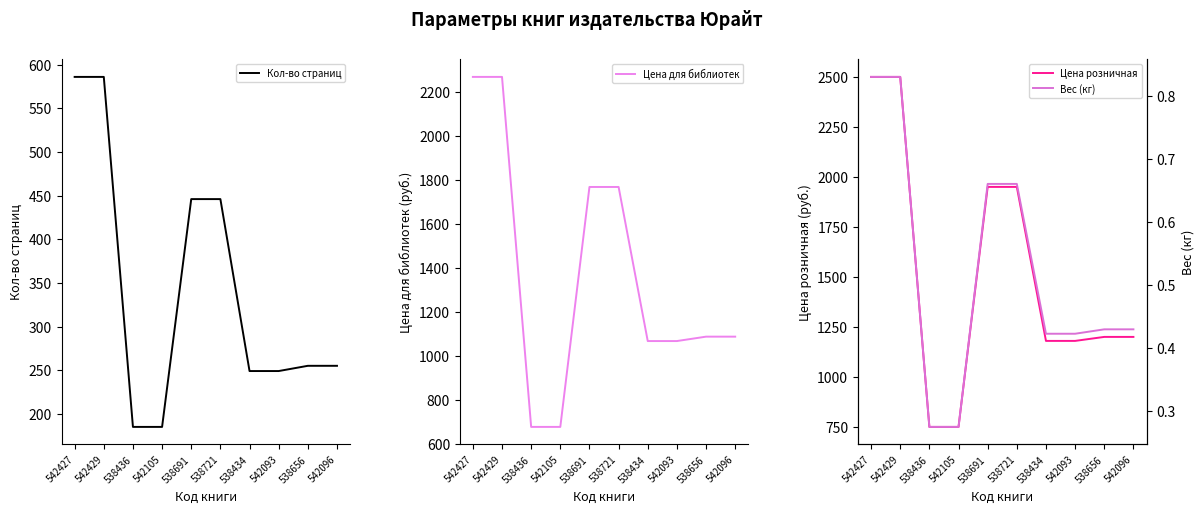

True or false: Вес (кг) and Цена розничная intersect in this chart.

False